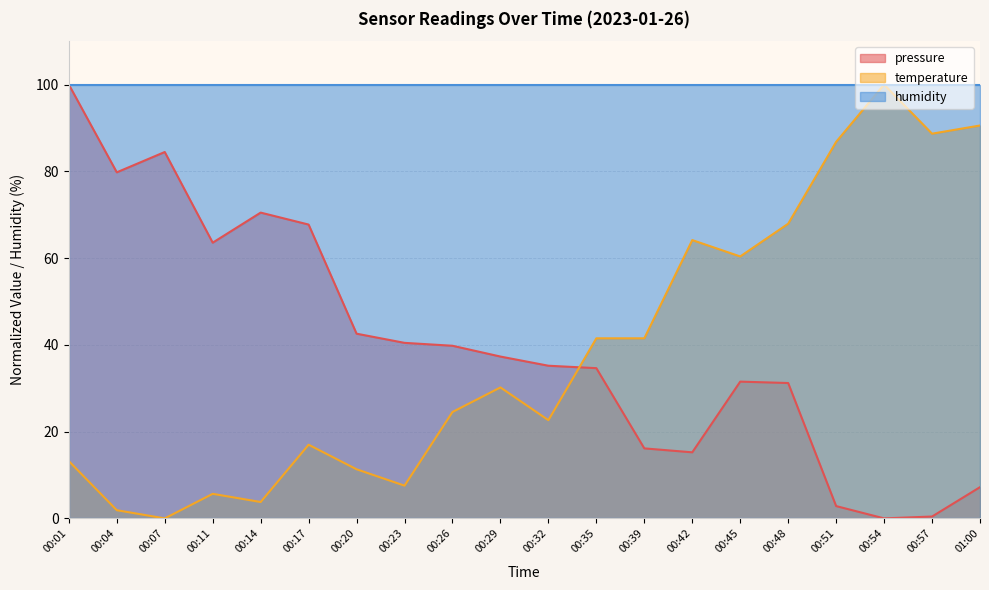

At how many categories does at least one series exceed 40?

20